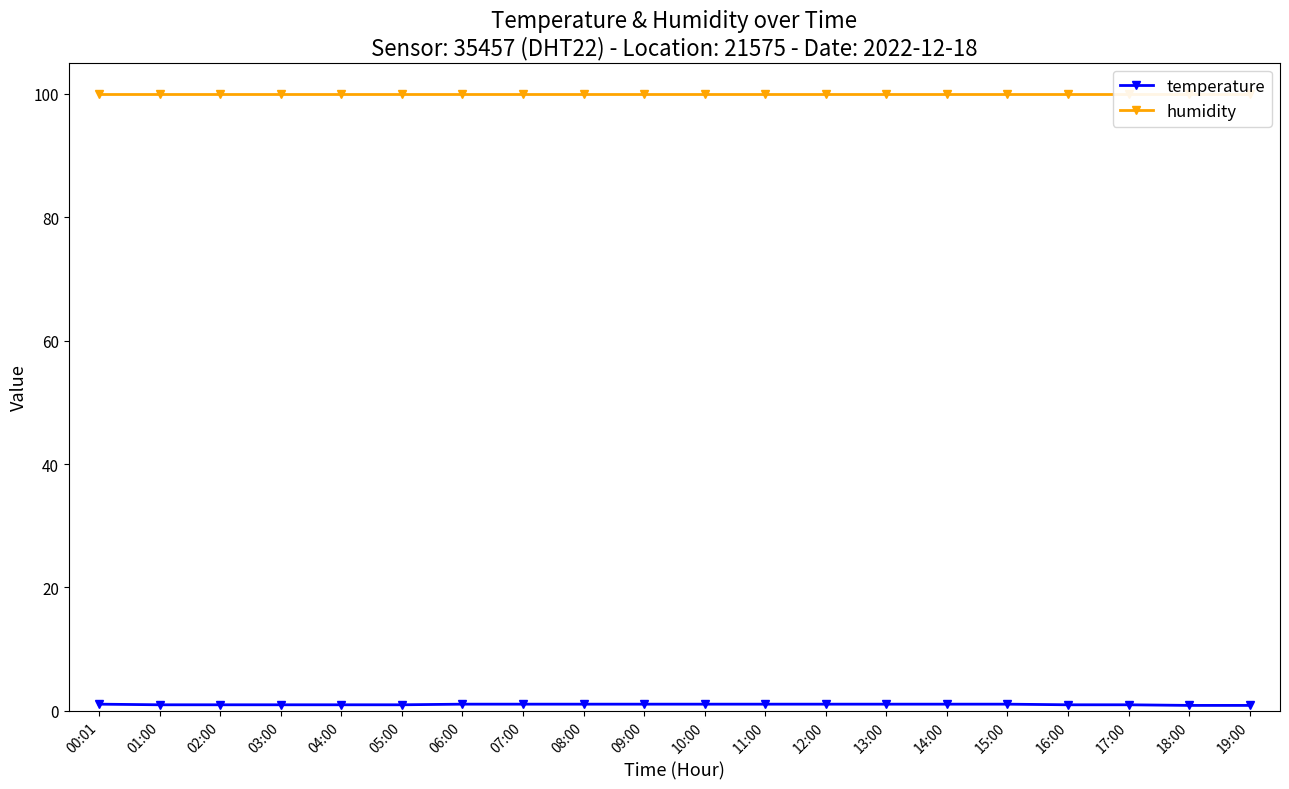

Is it true that temperature equals 1.1 at 07:00?

True